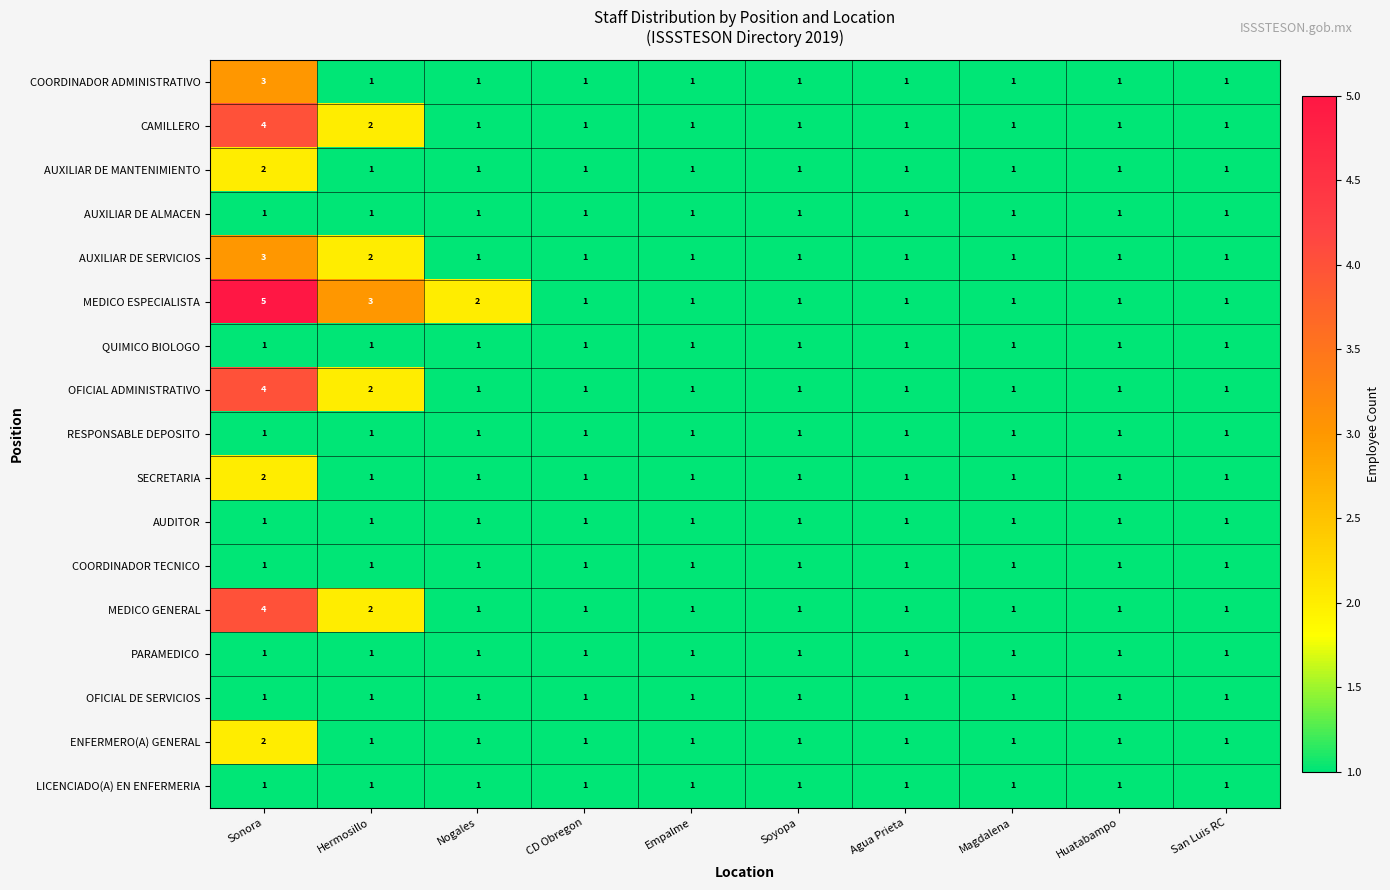

The value of AUXILIAR DE MANTENIMIENTO at Huatabampo is 1. True or false?

True